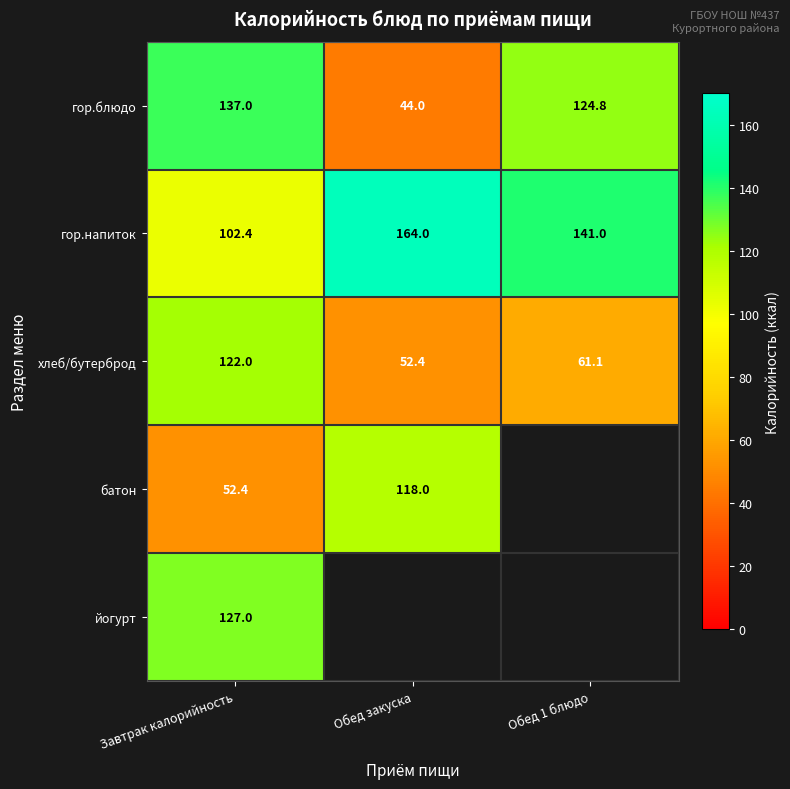

How many categories are shown in the chart?

3